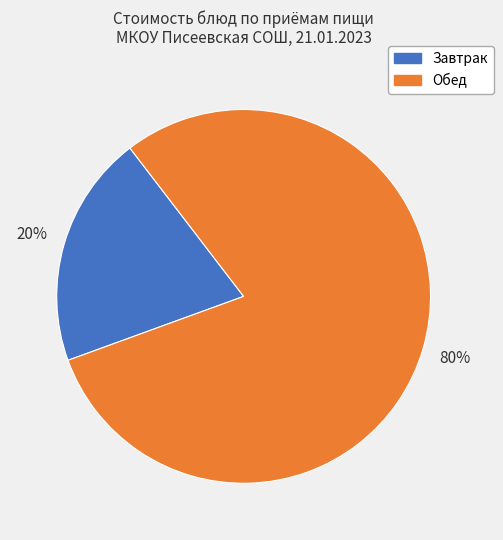

How many segments does this pie chart have?

2